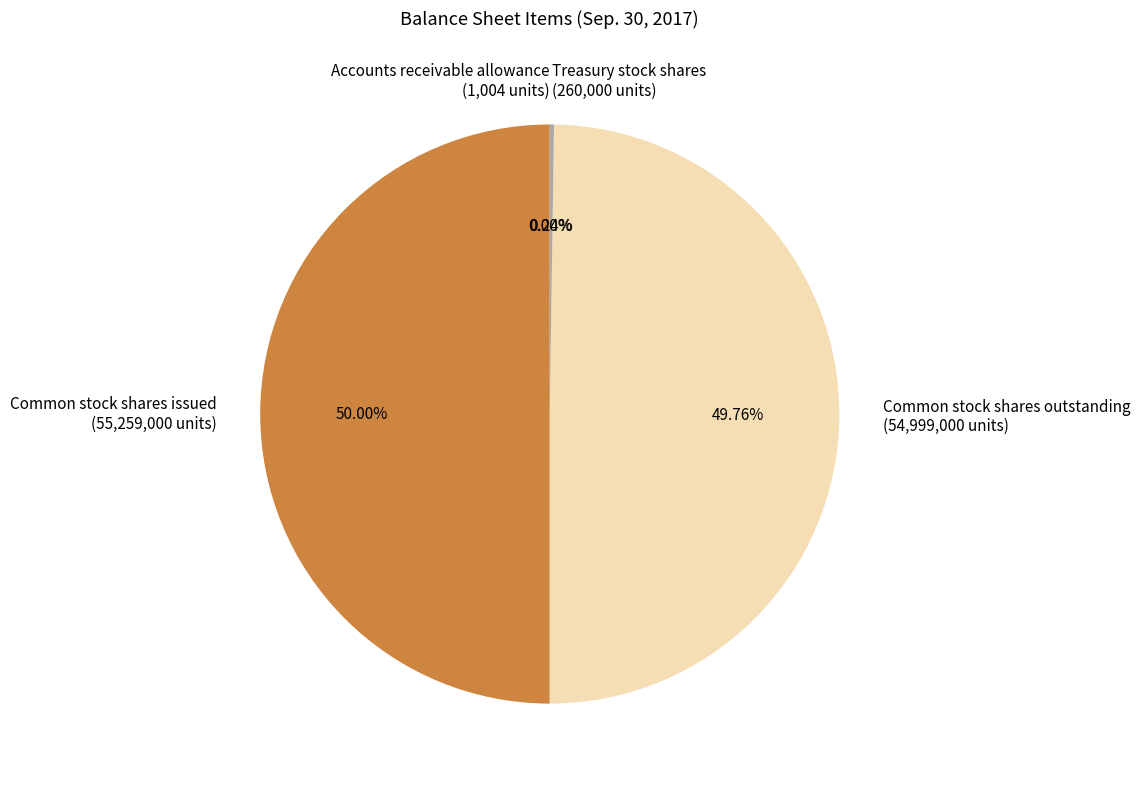

To the nearest percent, what portion does Common stock shares issued represent?

50%